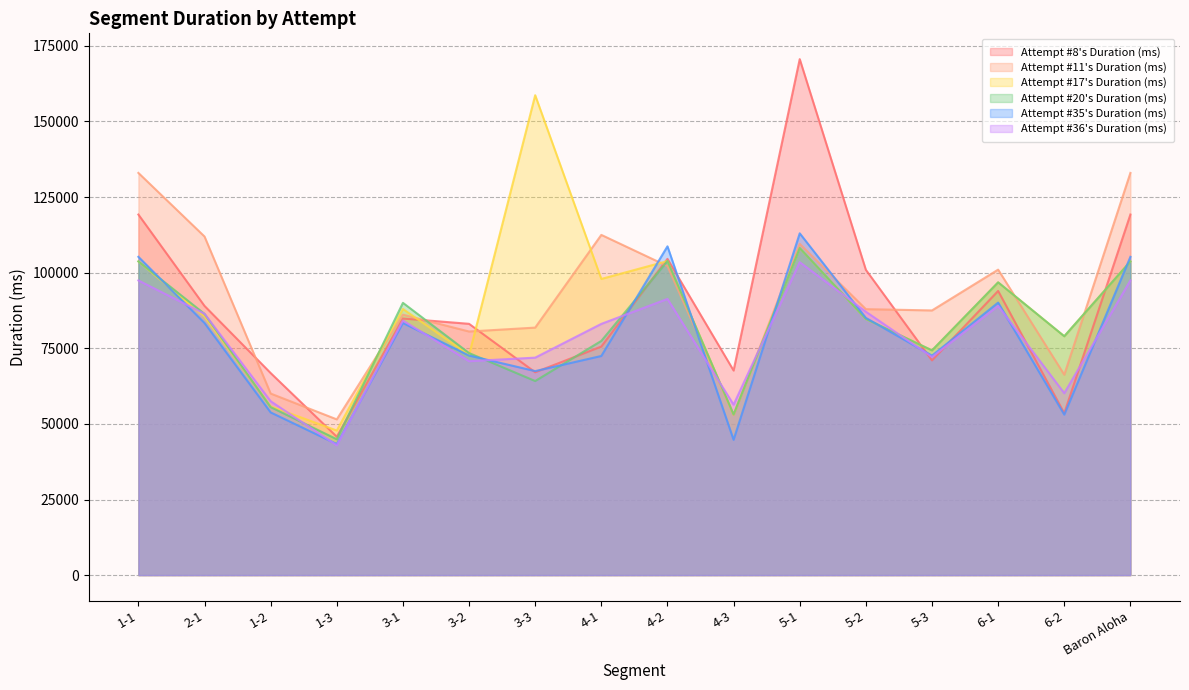

Is the value of Attempt #36's Duration (ms) at 1-3 greater than the value of Attempt #35's Duration (ms) at 4-2?

No